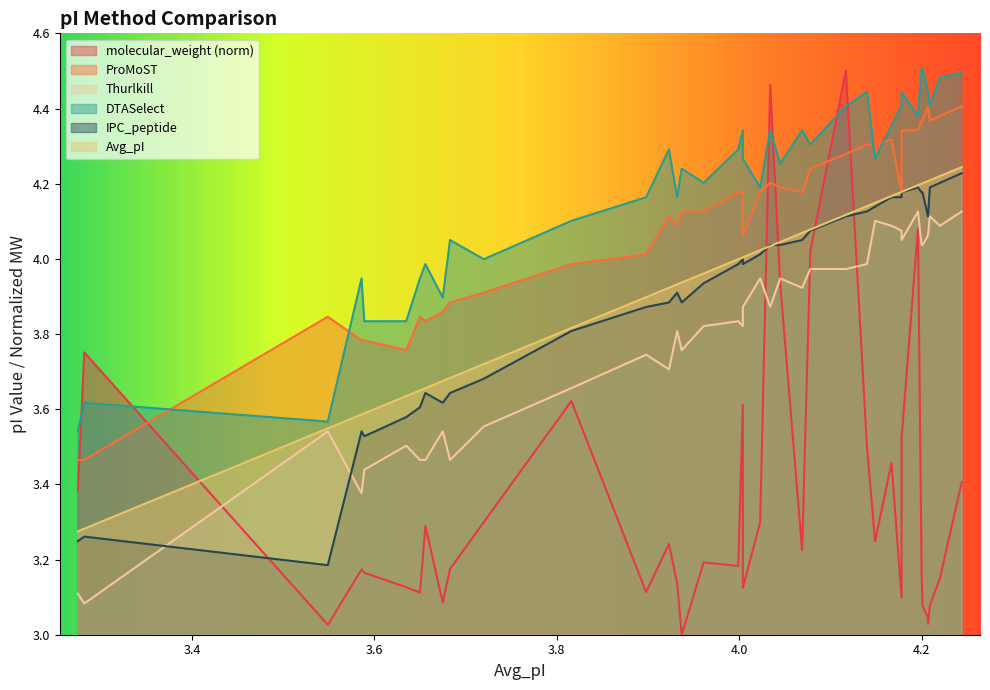

Read the IPC_peptide value at 3.816.

3.8